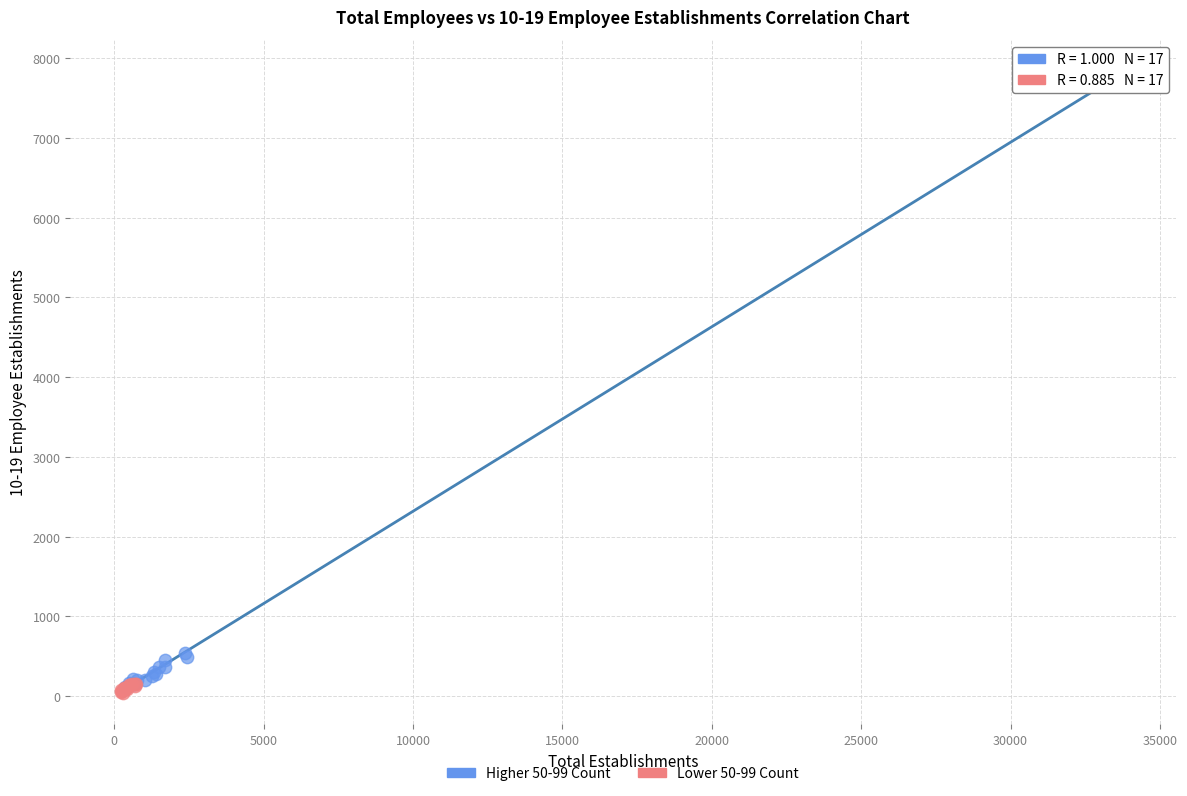

Which series contains the highest Y value?

Higher 50-99 Count